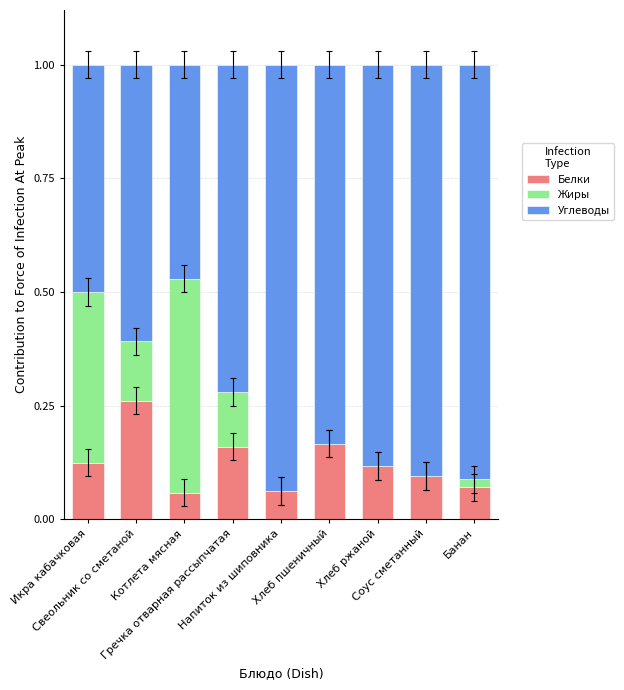

Count the number of categories in the chart.

9